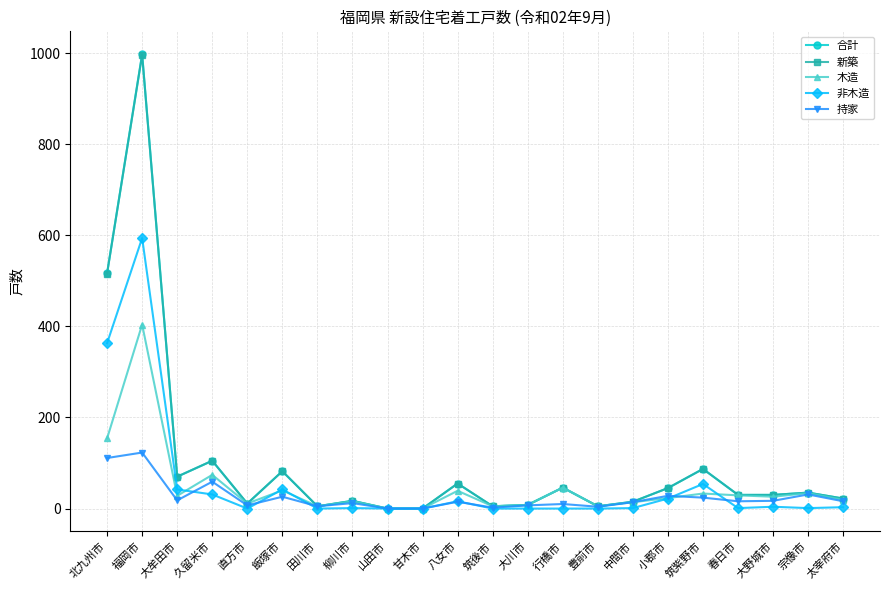

What is the sum of all 合計 values?

2188